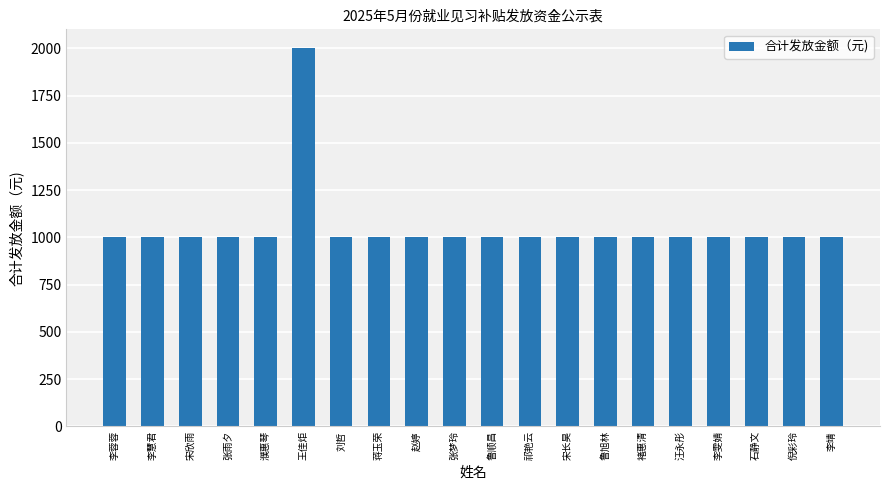

Read the value at 宋欣雨, to the nearest 10.

1000